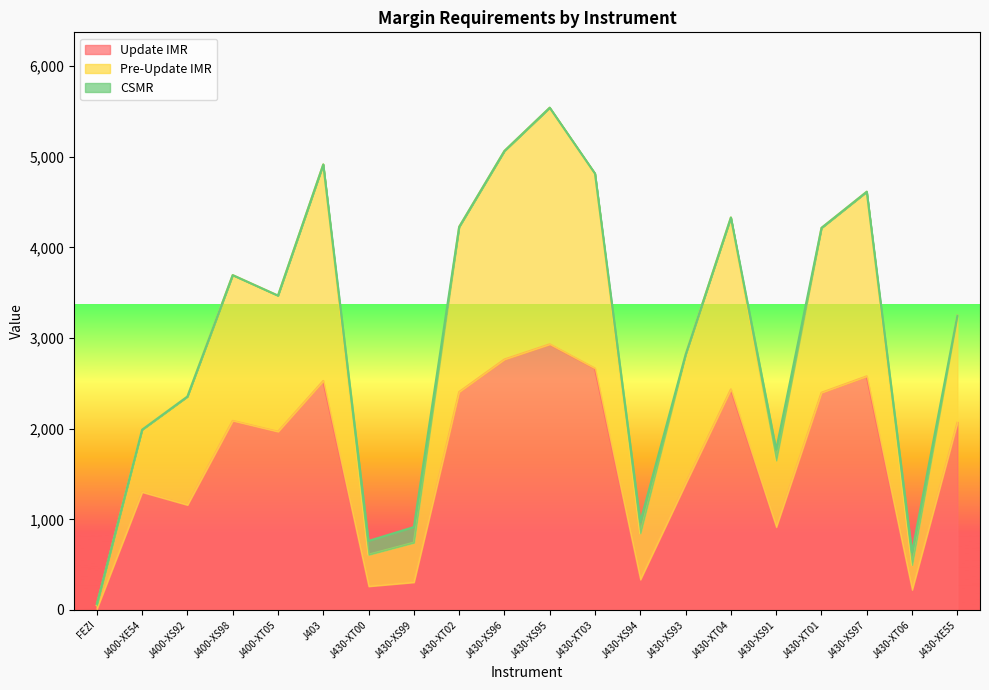

True or false: Update IMR and Pre-Update IMR intersect in this chart.

False